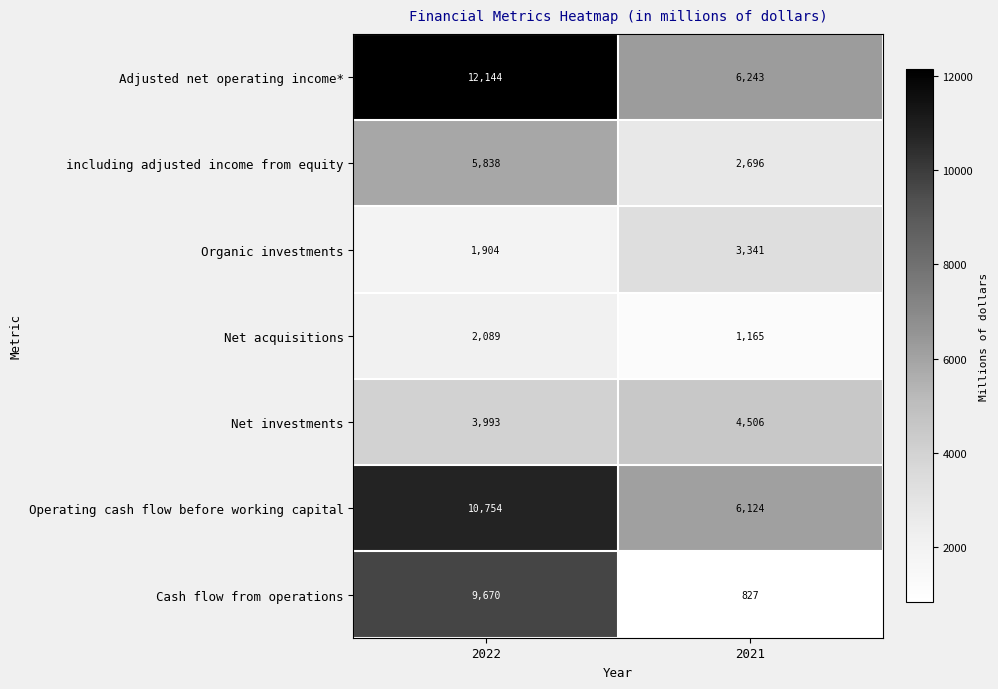

What is the average value of the including adjusted income from equity series?

4267